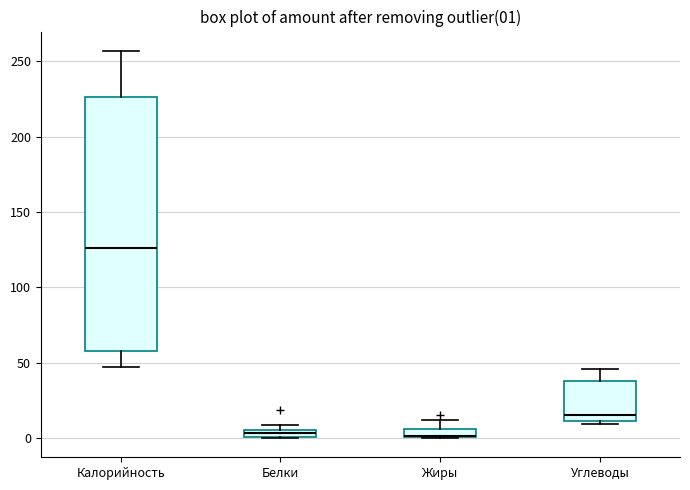

Which box is the tallest, from its lower edge to its upper edge?

Калорийность